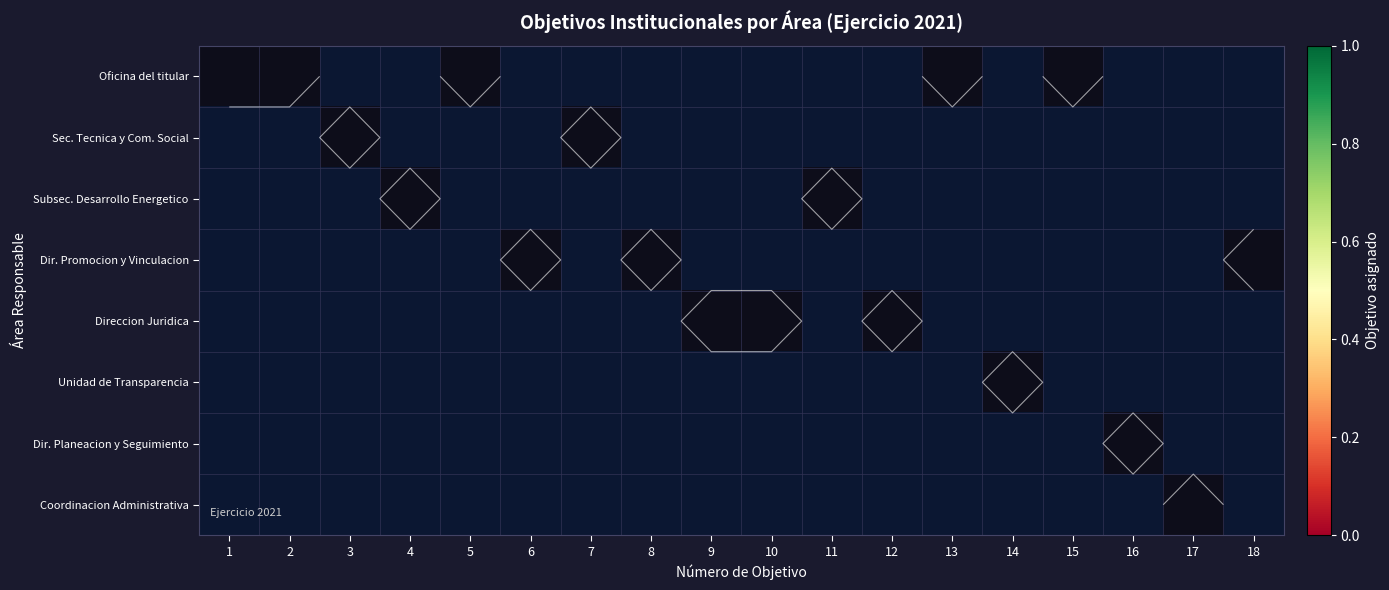

What is the difference between the highest and lowest values at 6?

1